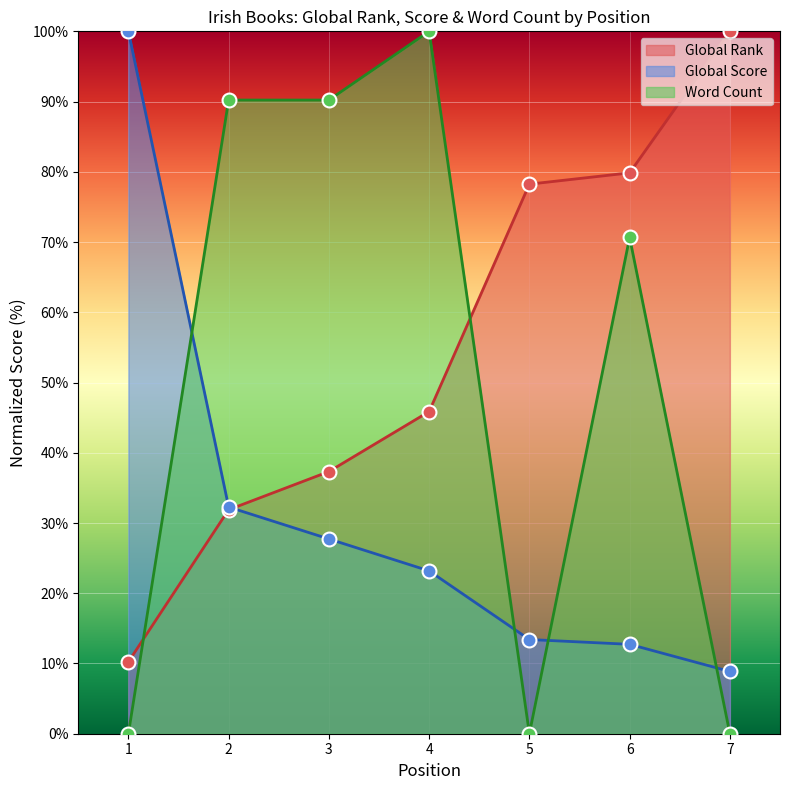

At which category is the sum across all series the highest?

4